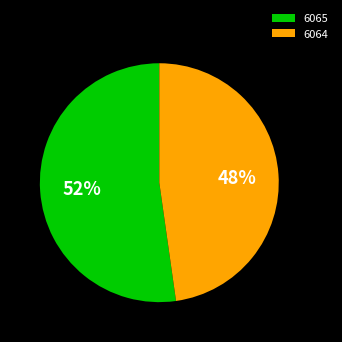

The 6065 slice represents 52% of the pie. True or false?

True